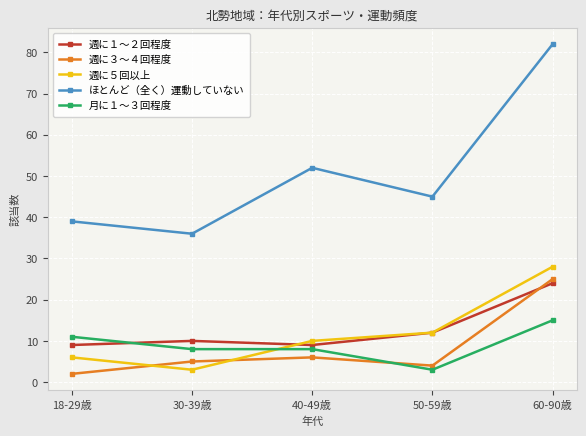

What is the label of the 3rd point from the left?

40-49歳